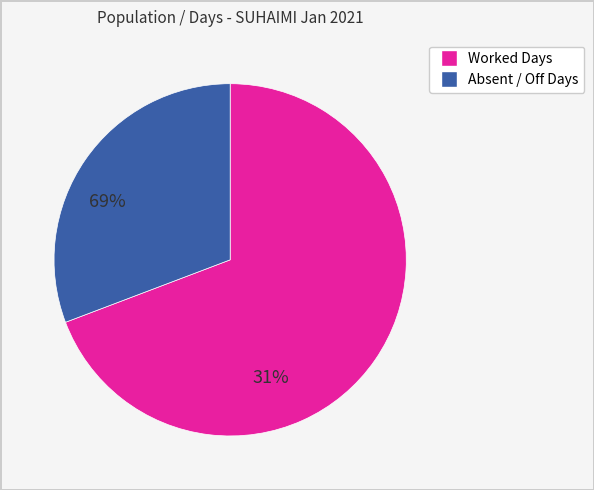

How many slices are in this pie chart?

2